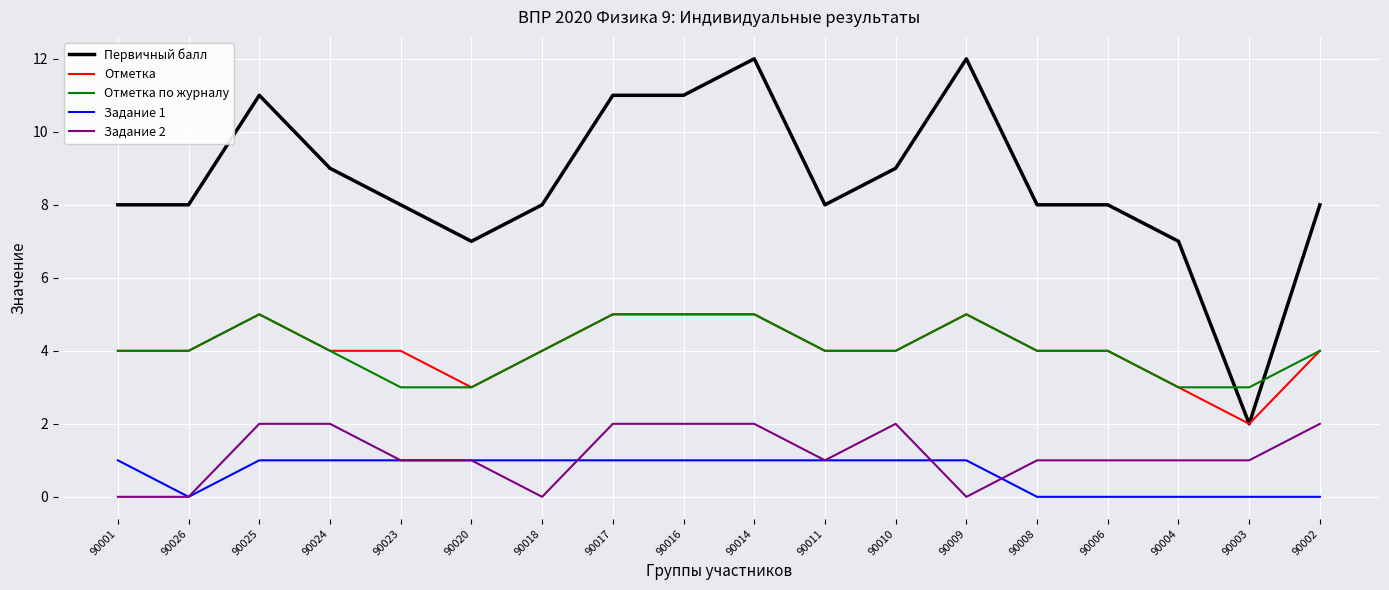

What are all the series names shown in the legend?

Первичный балл, Отметка, Отметка по журналу, Задание 1, Задание 2